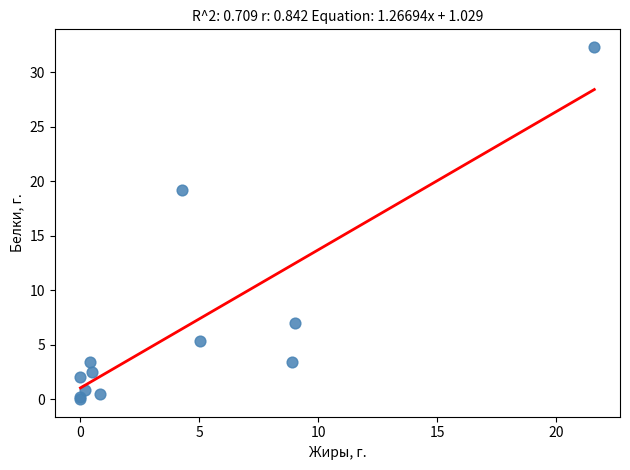

What Y value in the scatter plot is closest to 16?

19.2